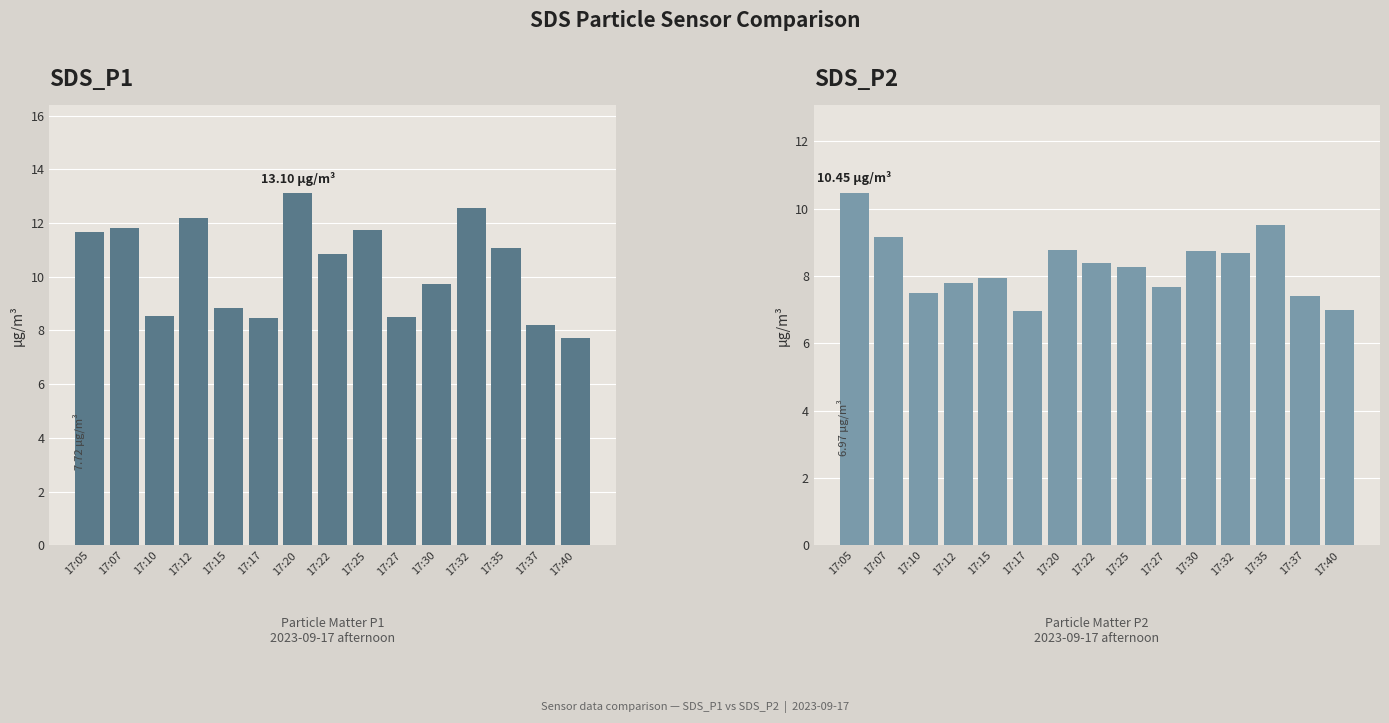

At which category does the chart reach its minimum across all series?

17:17